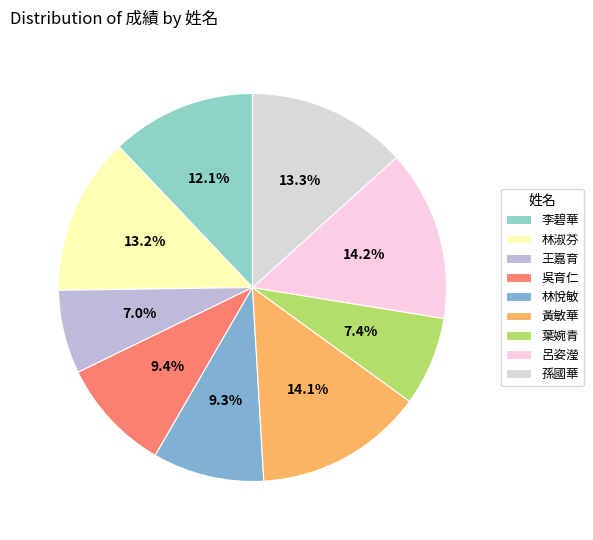

To the nearest percent, what portion does 林悅敏 represent?

9%